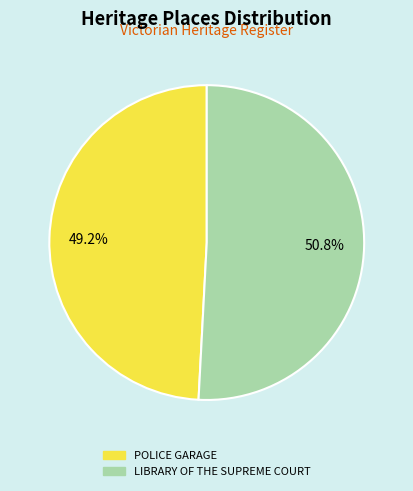

What is the majority slice?

LIBRARY OF THE SUPREME COURT